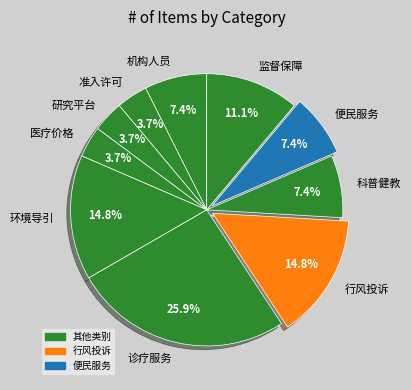

Is there a majority slice in this chart?

No